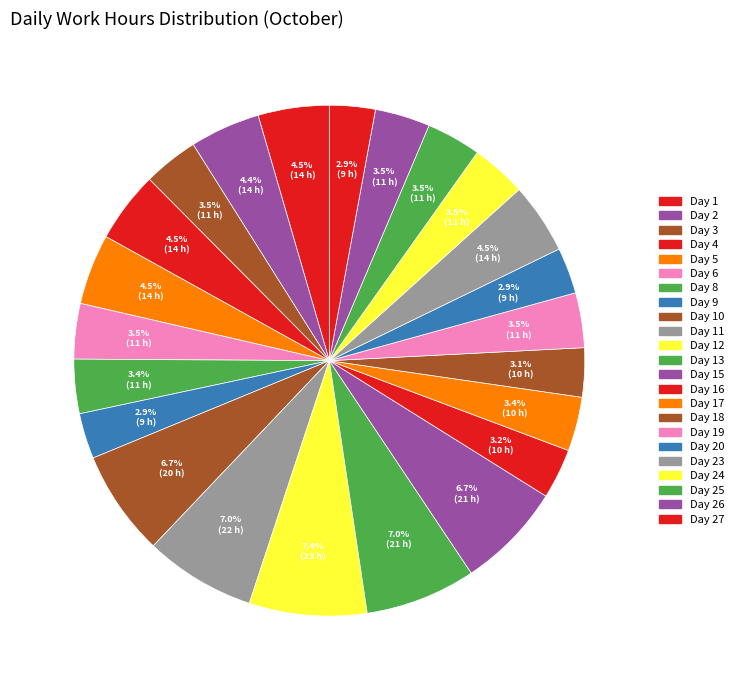

What percentage is the Day 17 slice, to the nearest percent?

3%